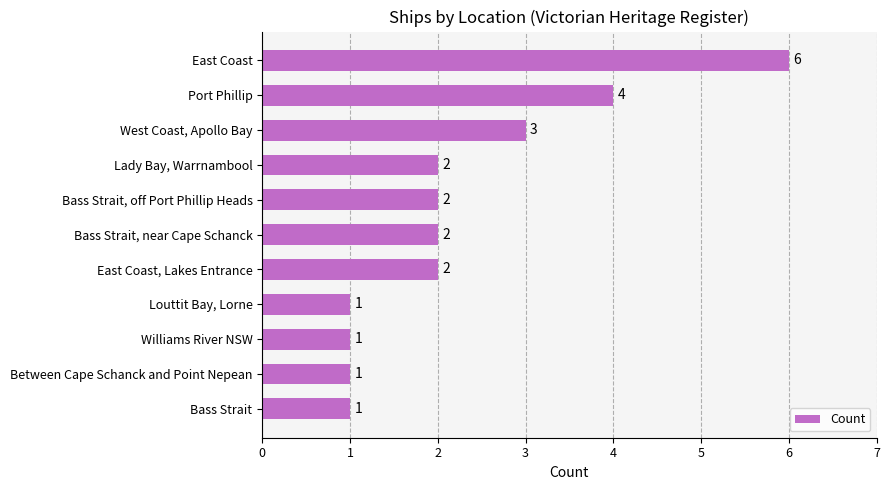

The value at Bass Strait, near Cape Schanck is 3. True or false?

False